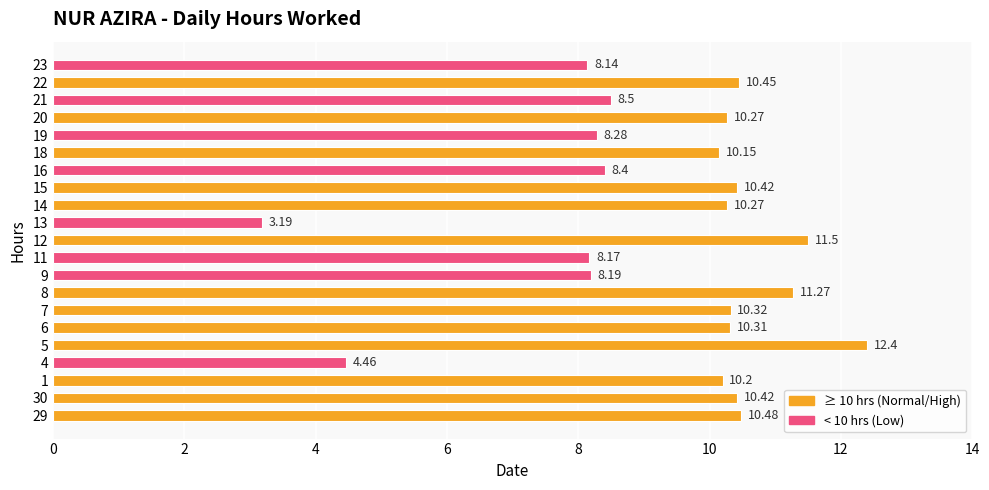

Which label corresponds to the largest value in the chart?

5